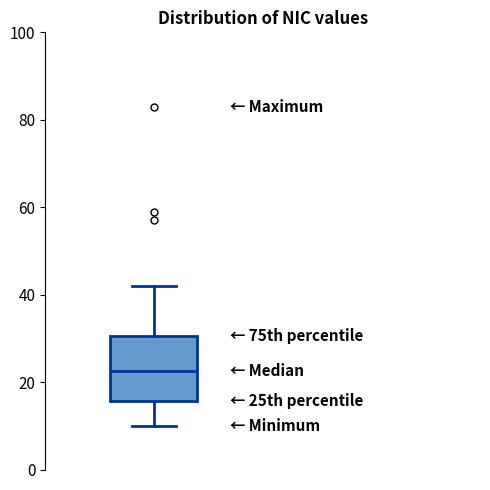

Transcribe this box plot: give where the median line is, the range the box spans, and where the two whiskers end, as read against the y-axis. The values are not printed on the chart, so give them approximately, as read against the axis.

median 22, box 16 to 30, whiskers 10 to 42